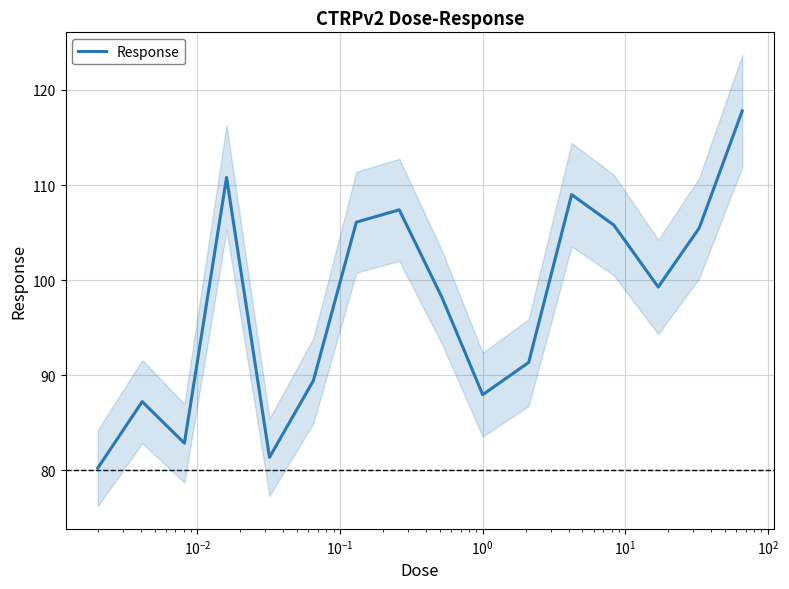

What is the lowest value of the Response series?

80.2